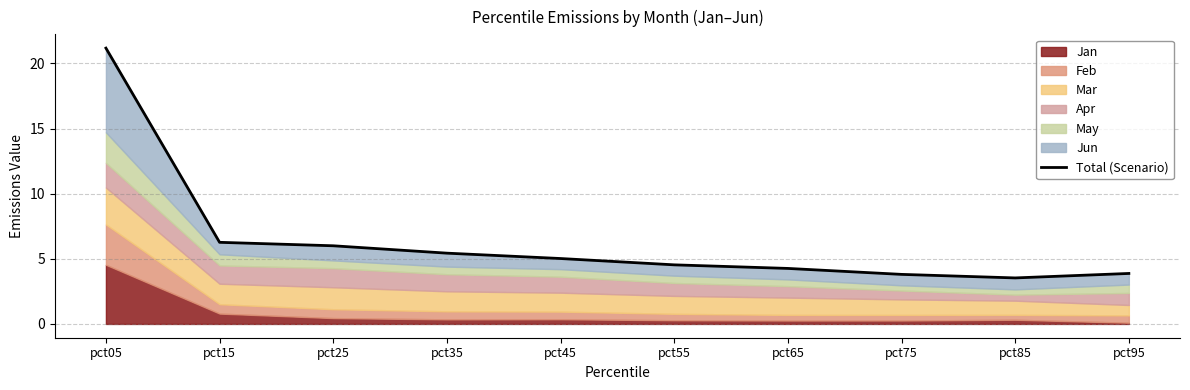

Rank the categories by value from lowest to highest.

pct85, pct75, pct95, pct65, pct55, pct45, pct35, pct25, pct15, pct05